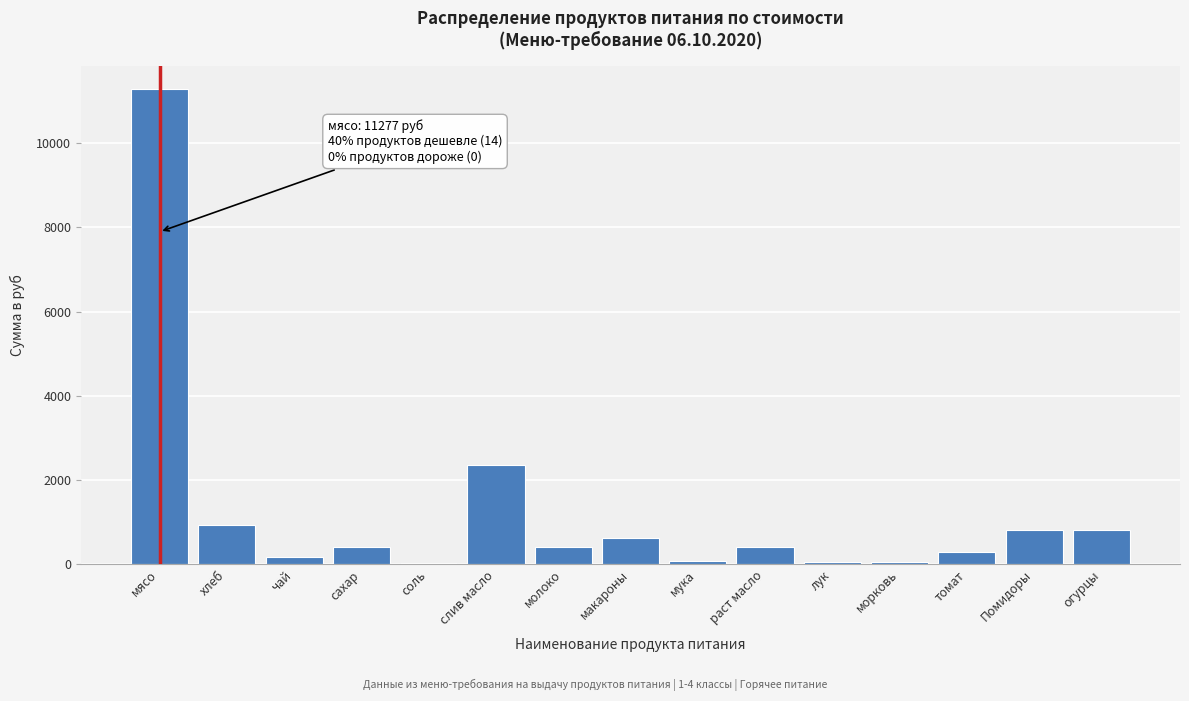

Which category has the highest value across all series?

мясо